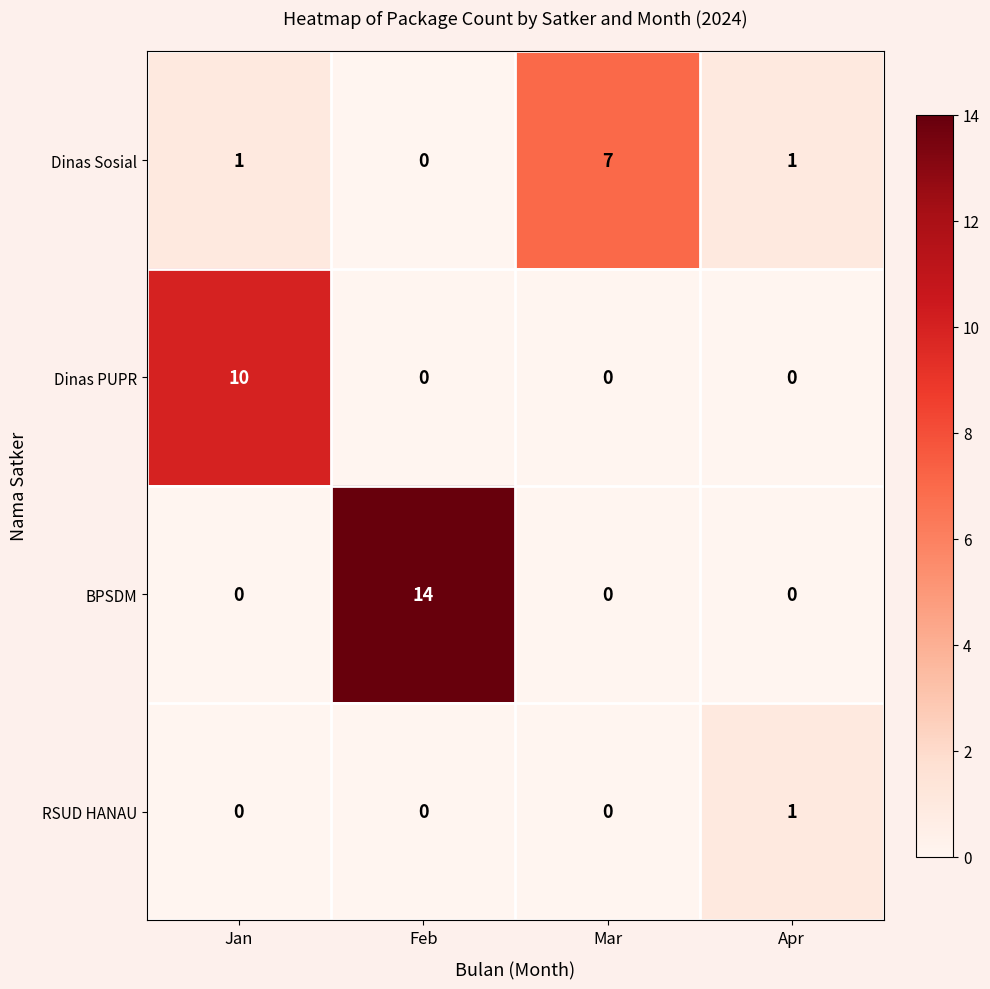

Which series has the largest total across all categories?

BPSDM